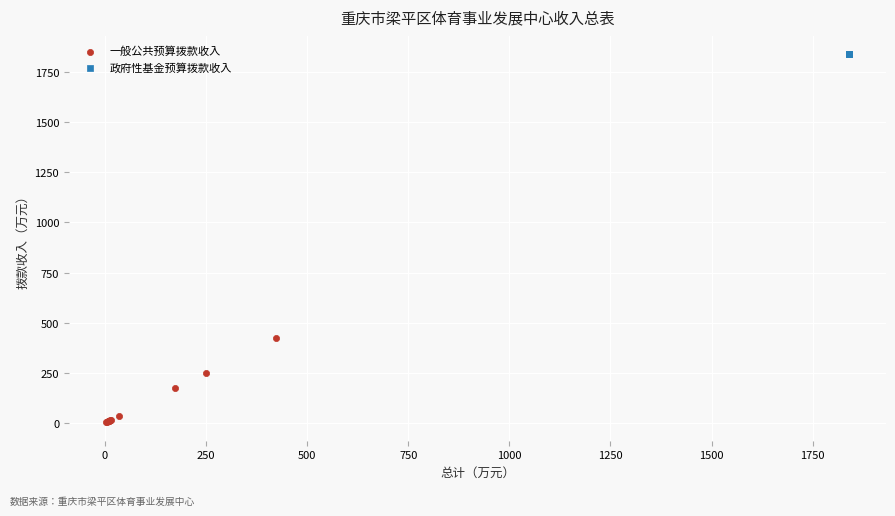

Which series contains the highest Y value?

政府性基金预算拨款收入